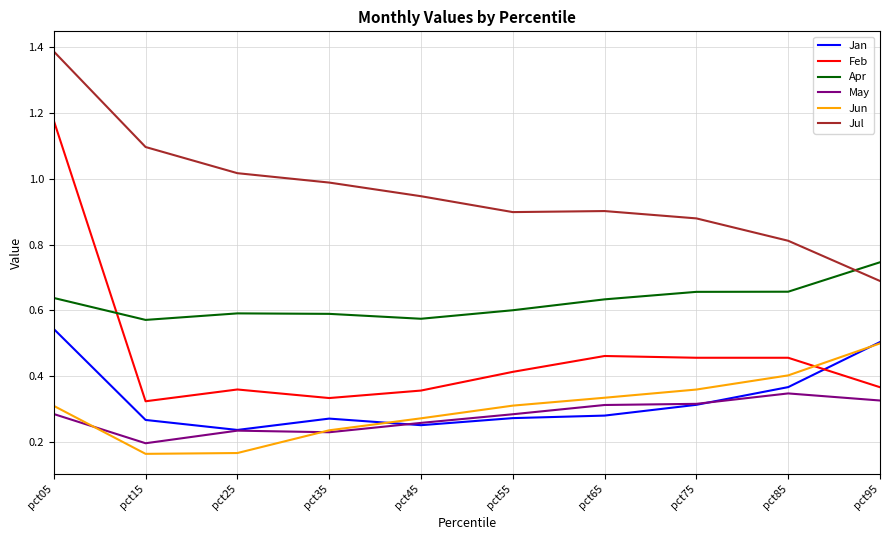

Is it true that Feb equals 0.5 at pct75?

True